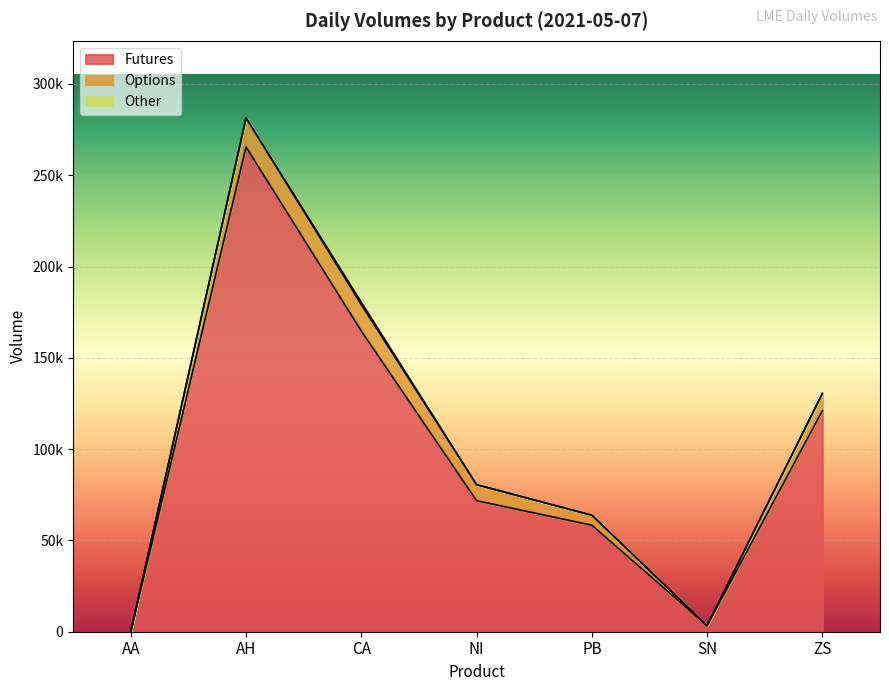

How many positive values does the Other series have?

4